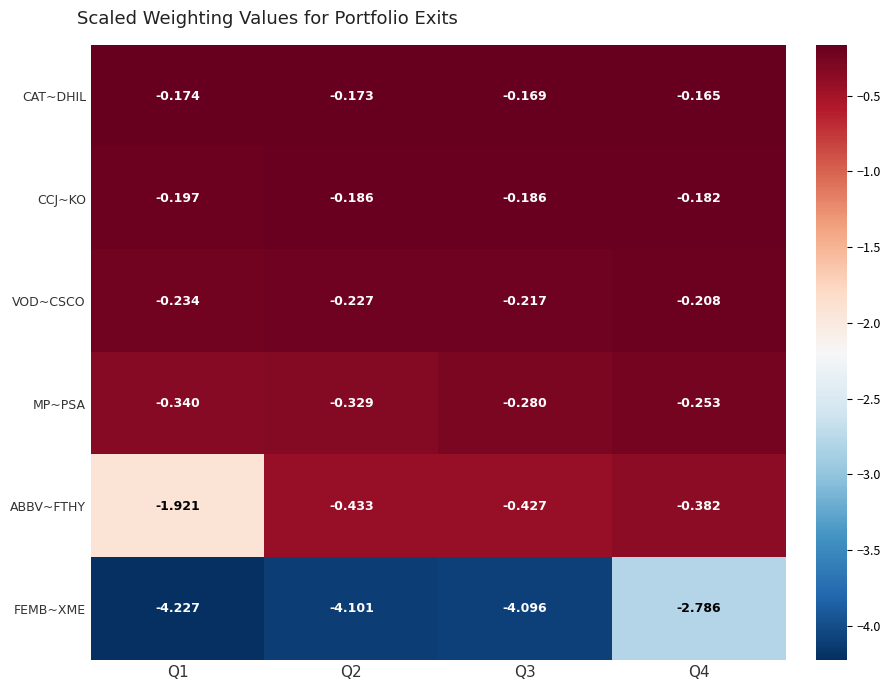

Between Q1 and Q2, which series saw the biggest shift?

ABBV~FTHY